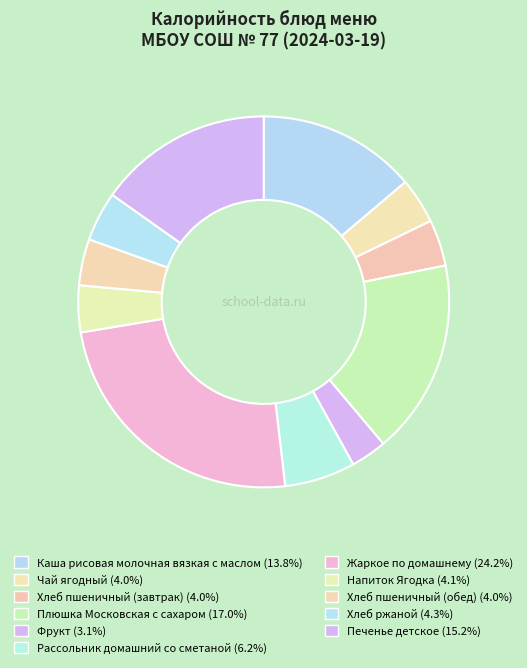

To the nearest percent, what is the difference between the largest and smallest slice percentages?

21%